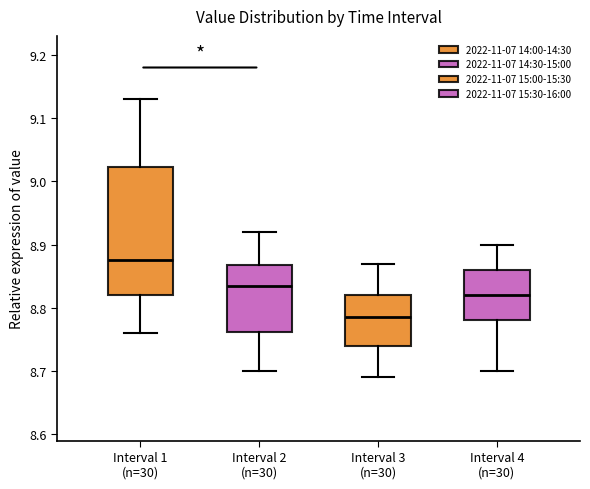

Which box is the tallest, from its lower edge to its upper edge?

Interval 1 (n=30)